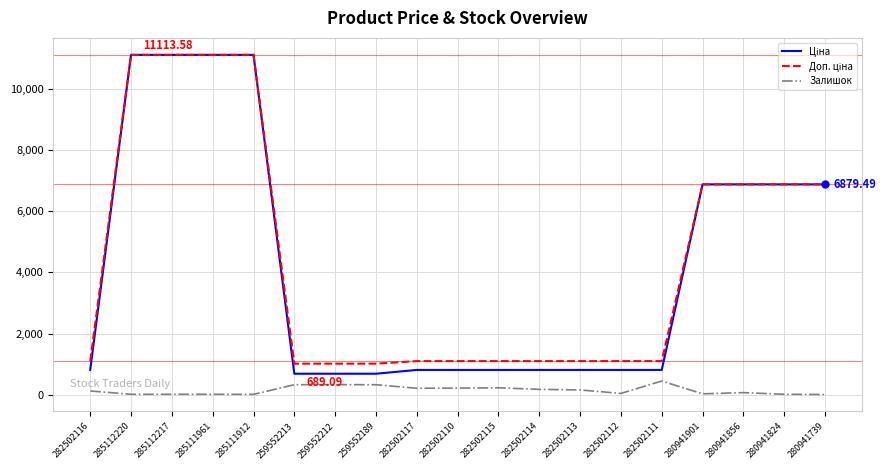

How many lines are shown in the chart?

3